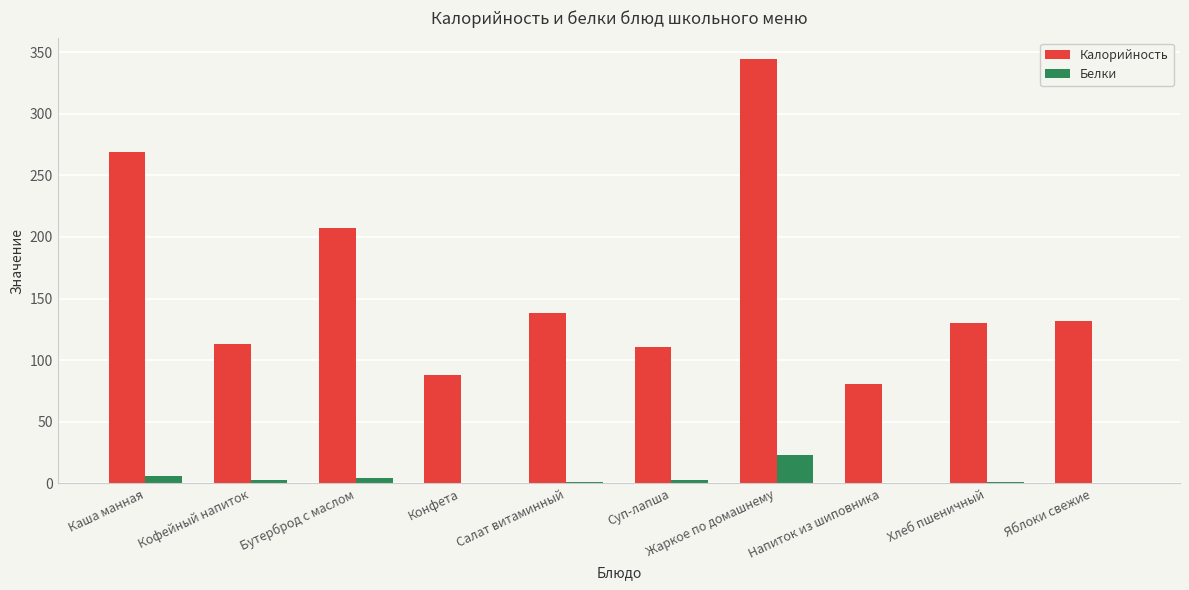

Is the value of Белки at Яблоки свежие greater than the value of Калорийность at Кофейный напиток?

No